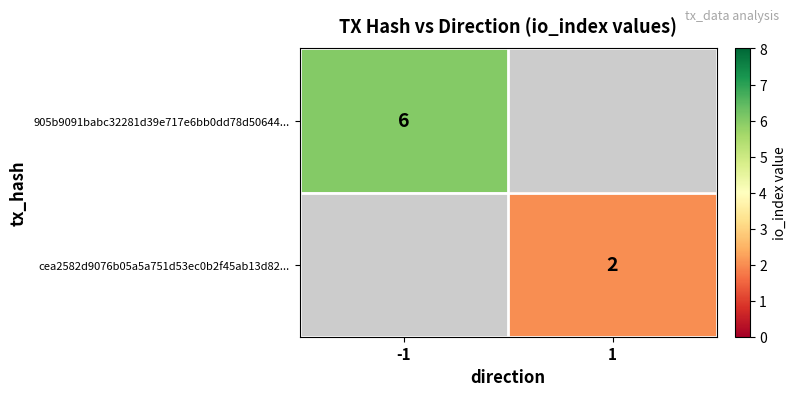

What is the minimum value shown in the chart?

2.0